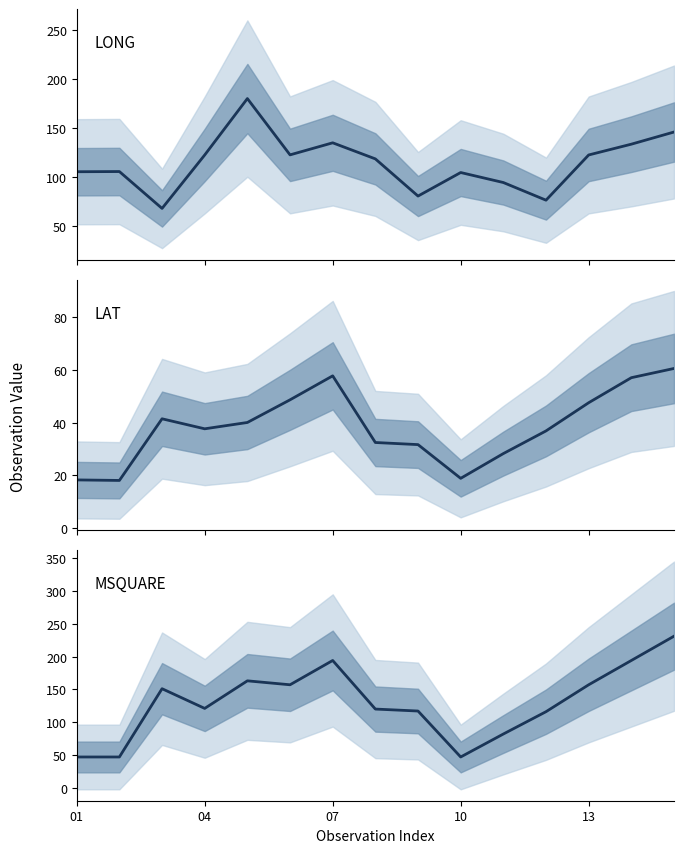

Does the chart display data point markers on the line(s)?

No